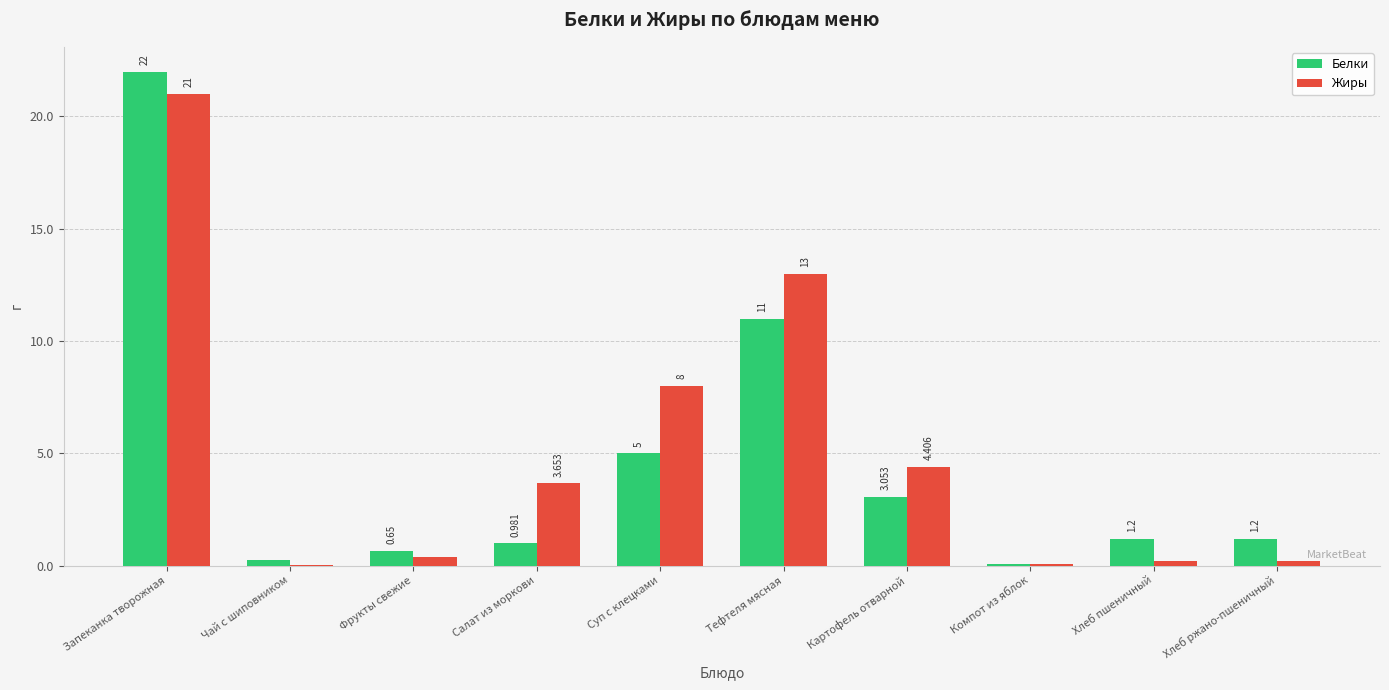

At which label does Жиры first exceed 3?

Запеканка творожная